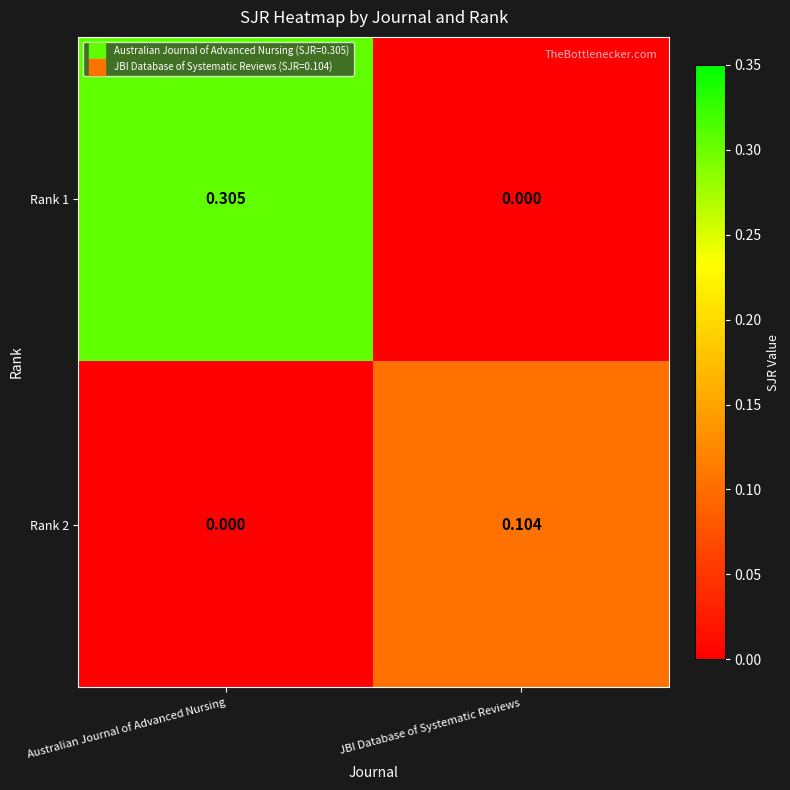

Which series has the largest total across all categories?

Rank 1